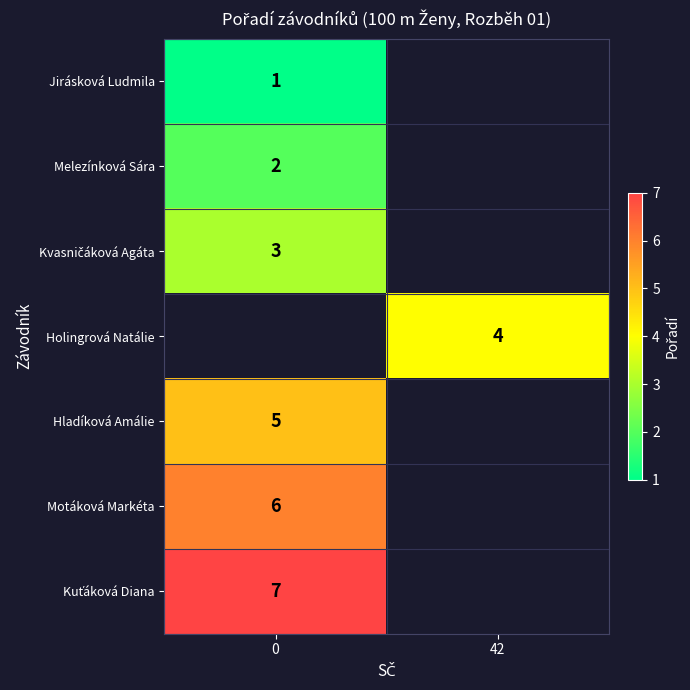

True or false: Holingrová Natálie has a value of 4 at 42.

True